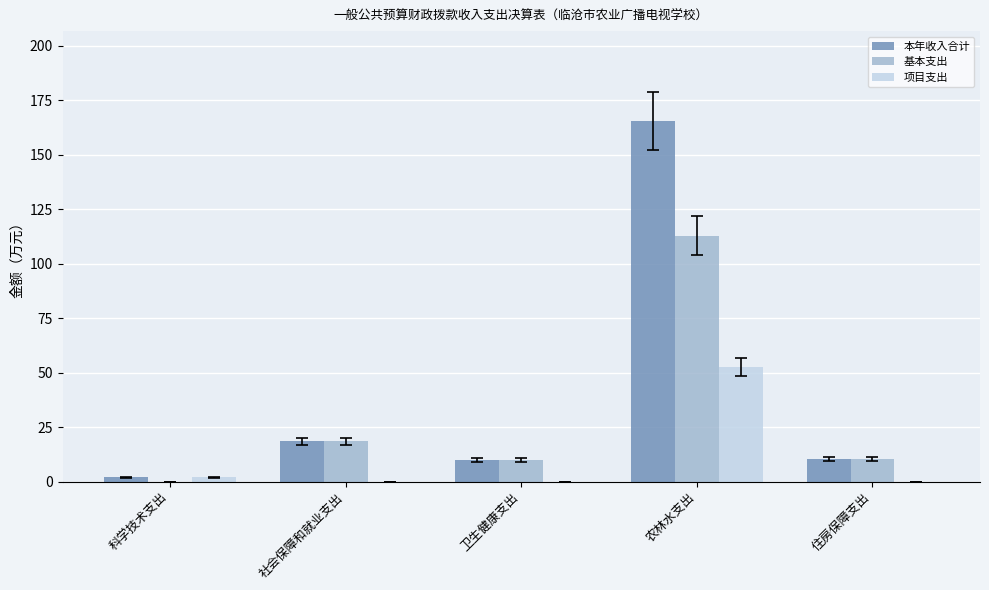

Is it true that 项目支出 equals 21.7 at 社会保障和就业支出?

False